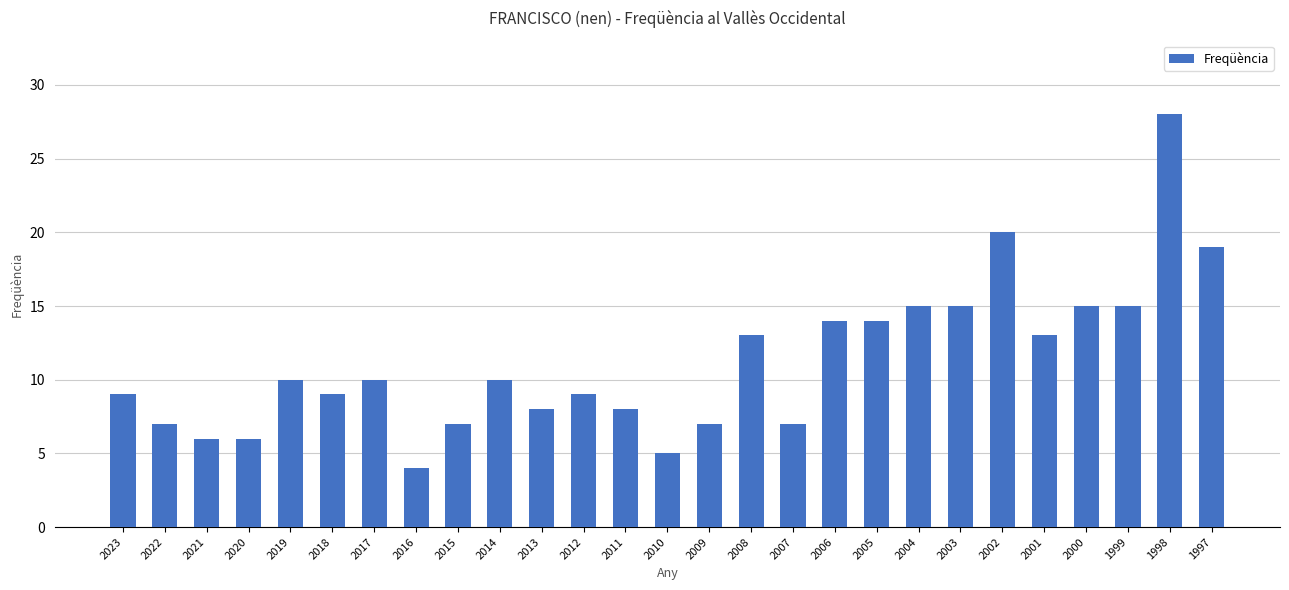

Is it true that the value at 2005 is 22?

False